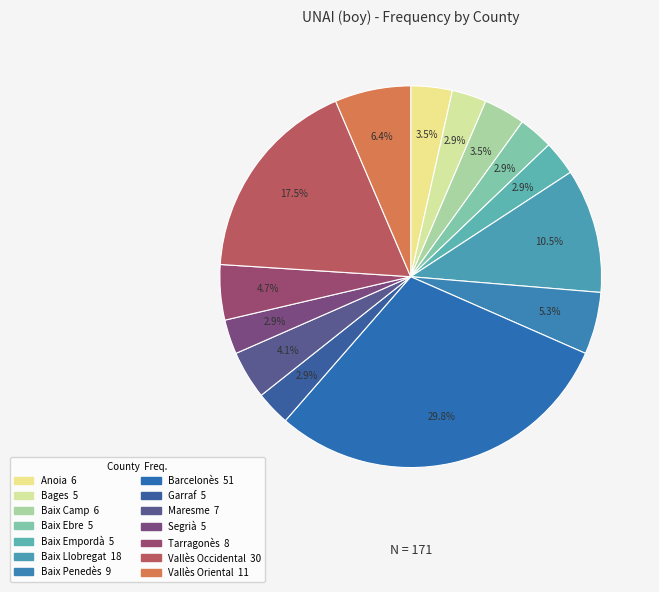

How many slices are in this pie chart?

14